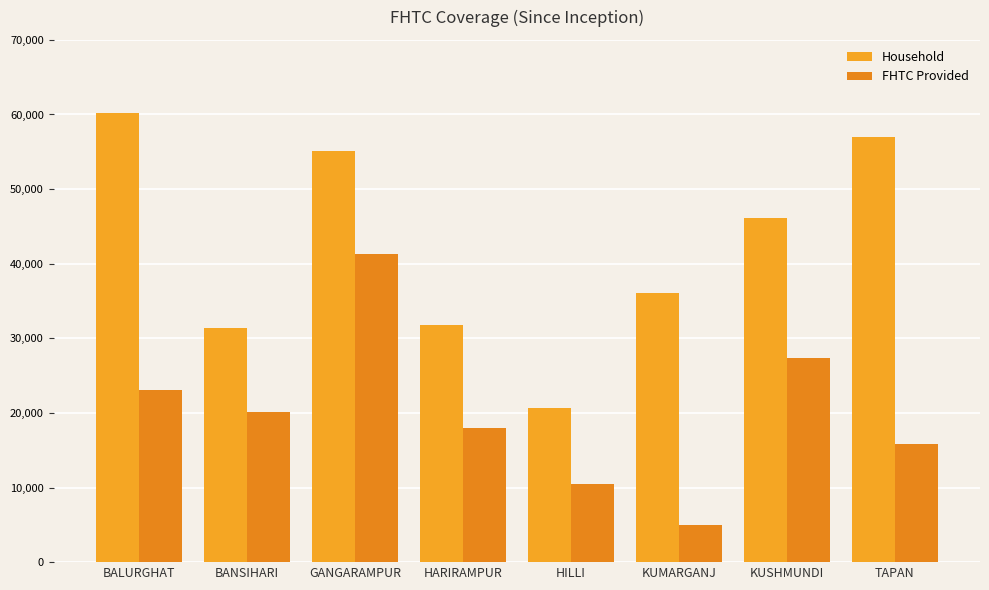

What is the difference between the highest and lowest values at HILLI?

10199